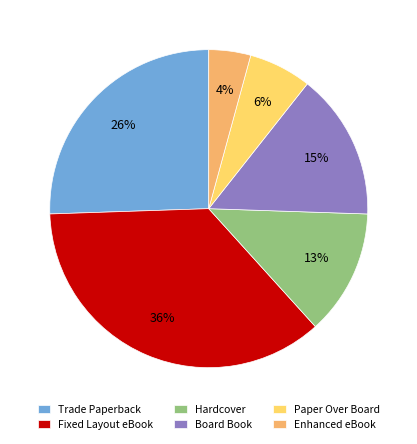

What percentage is the Fixed Layout eBook slice, to the nearest percent?

36%